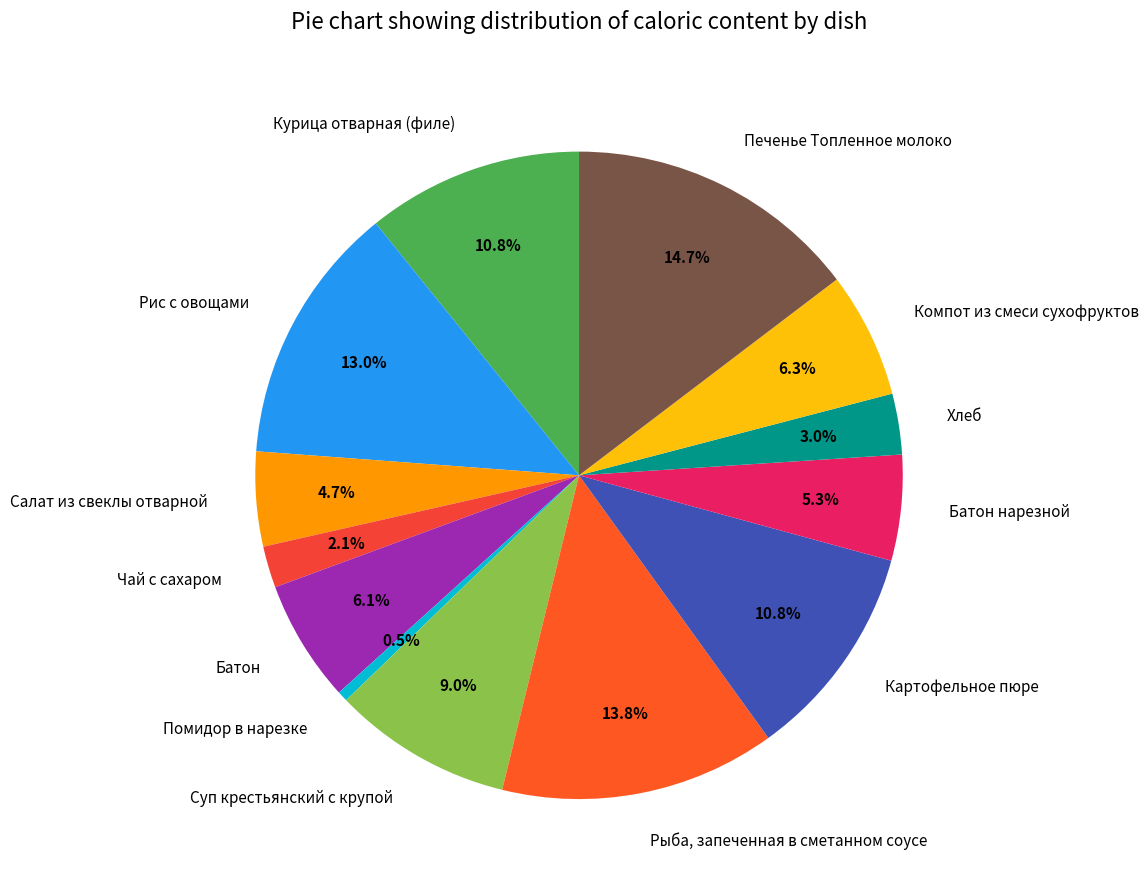

Is Печенье Топленное молоко the majority of the pie?

No